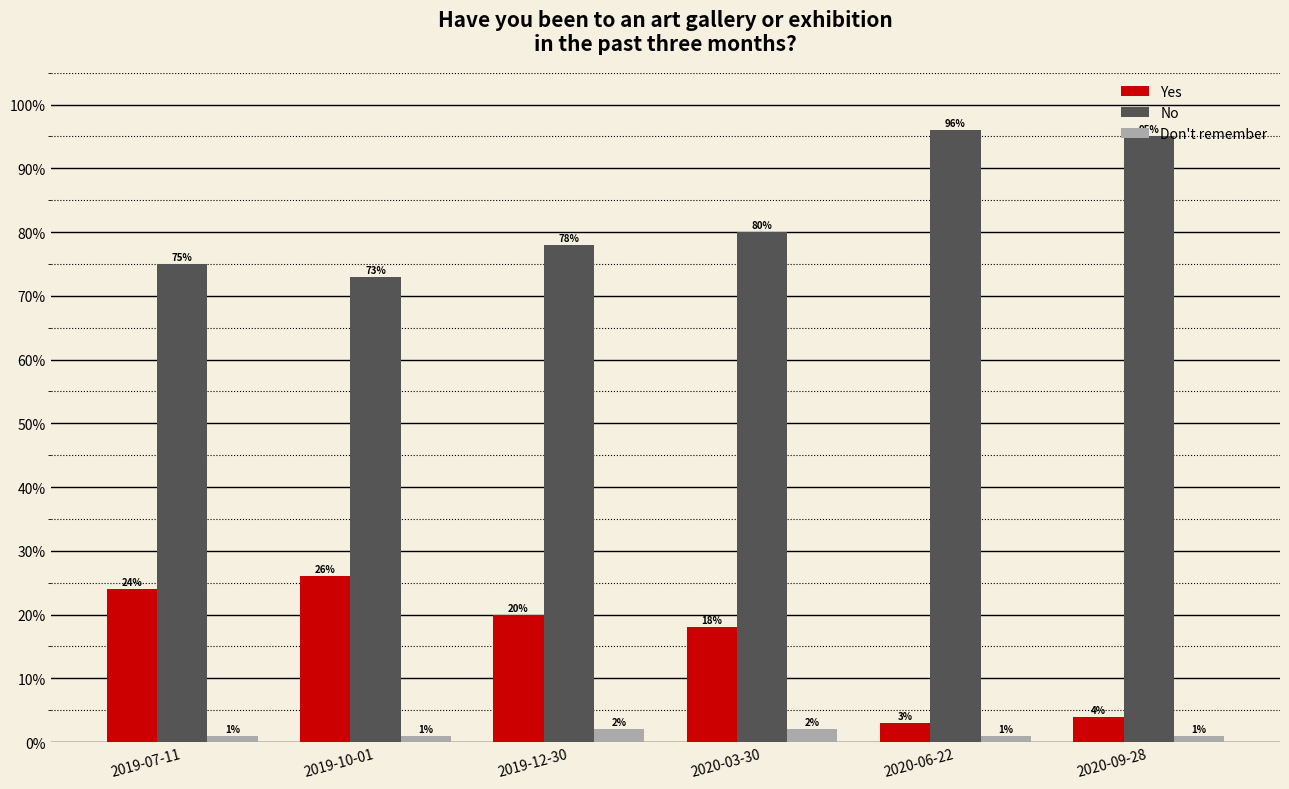

Reading left to right, extract all data points from this chart.

Yes: 2019-07-11=24	2019-10-01=26	2019-12-30=20	2020-03-30=18	2020-06-22=3	2020-09-28=4
No: 2019-07-11=75	2019-10-01=73	2019-12-30=78	2020-03-30=80	2020-06-22=96	2020-09-28=95
Don't remember: 2019-07-11=1	2019-10-01=1	2019-12-30=2	2020-03-30=2	2020-06-22=1	2020-09-28=1